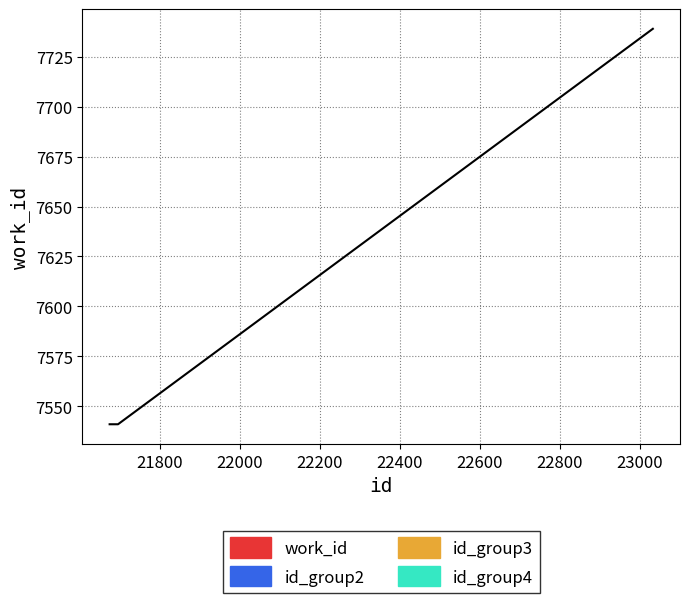

What is the smallest value displayed?

7541